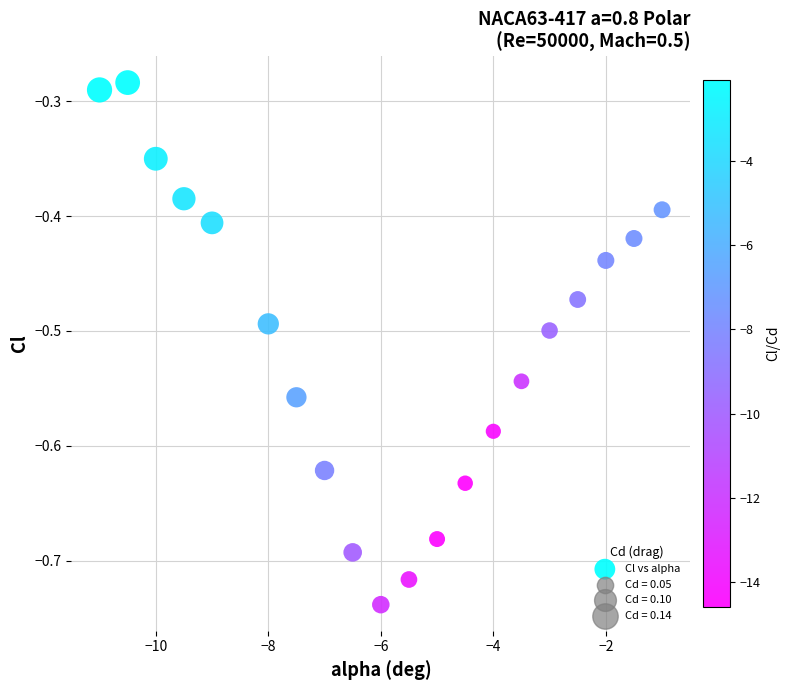

What is the range of X values (max minus min)?

10.0